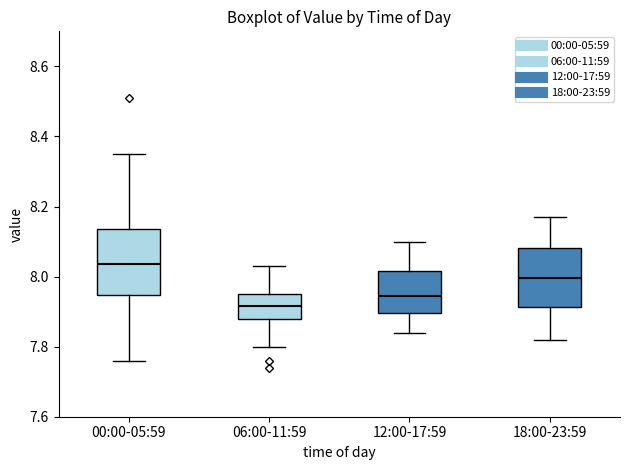

Reading left to right, read every box against the y-axis: the position of its median line, the range the box covers, and the ends of its whiskers. The values are not printed on the chart, so give them approximately, as read against the axis.

00:00-05:59: median 8.04, box 7.94 to 8.14, whiskers 7.76 to 8.36
06:00-11:59: median 7.92, box 7.88 to 7.96, whiskers 7.80 to 8.04
12:00-17:59: median 7.94, box 7.90 to 8.02, whiskers 7.84 to 8.10
18:00-23:59: median 8.00, box 7.92 to 8.08, whiskers 7.82 to 8.18